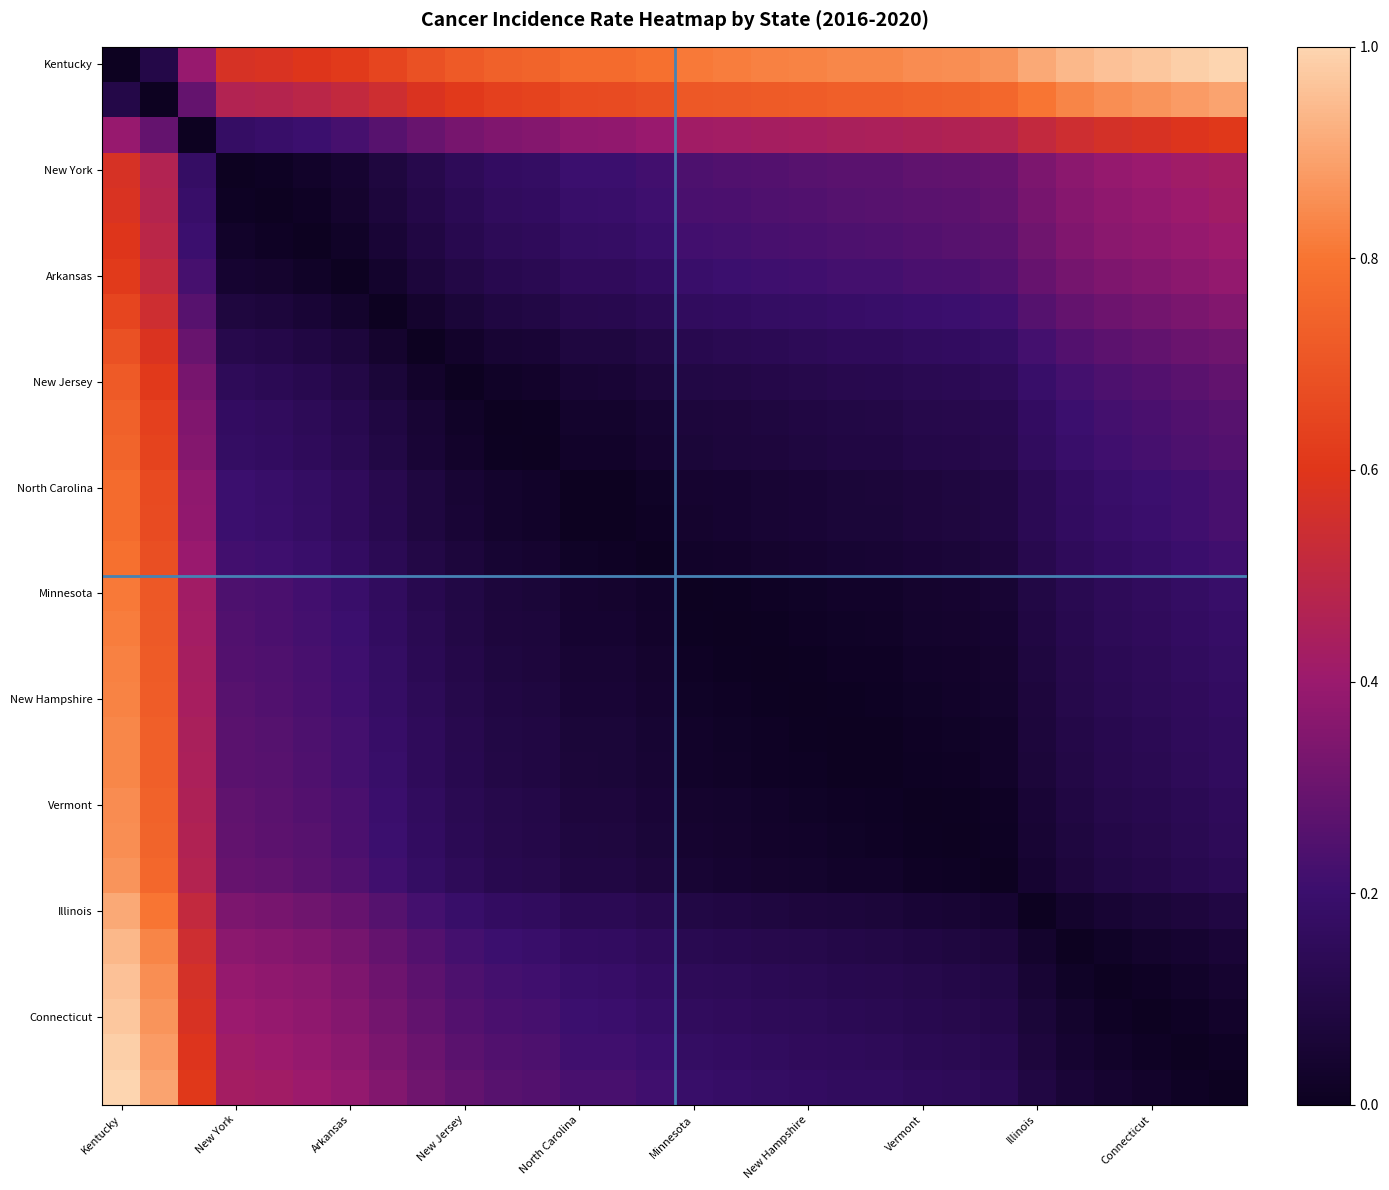

Which label corresponds to the smallest value in the chart?

Kentucky